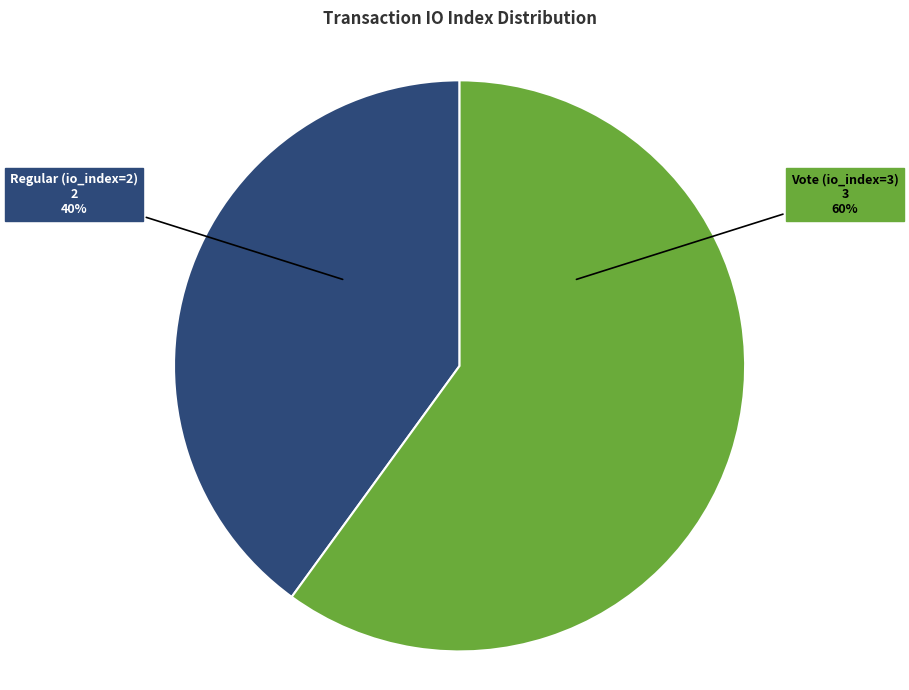

The Vote (io_index=3) slice represents 60% of the pie. True or false?

True